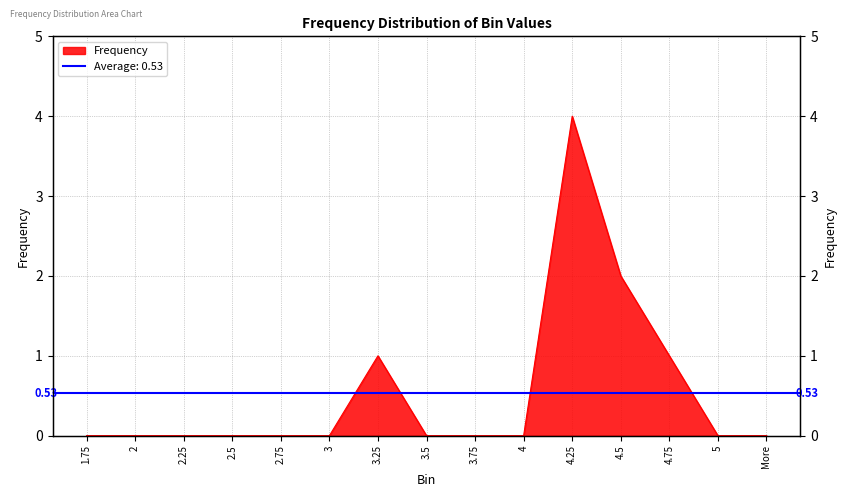

Which category has the lowest value across all series?

1.75